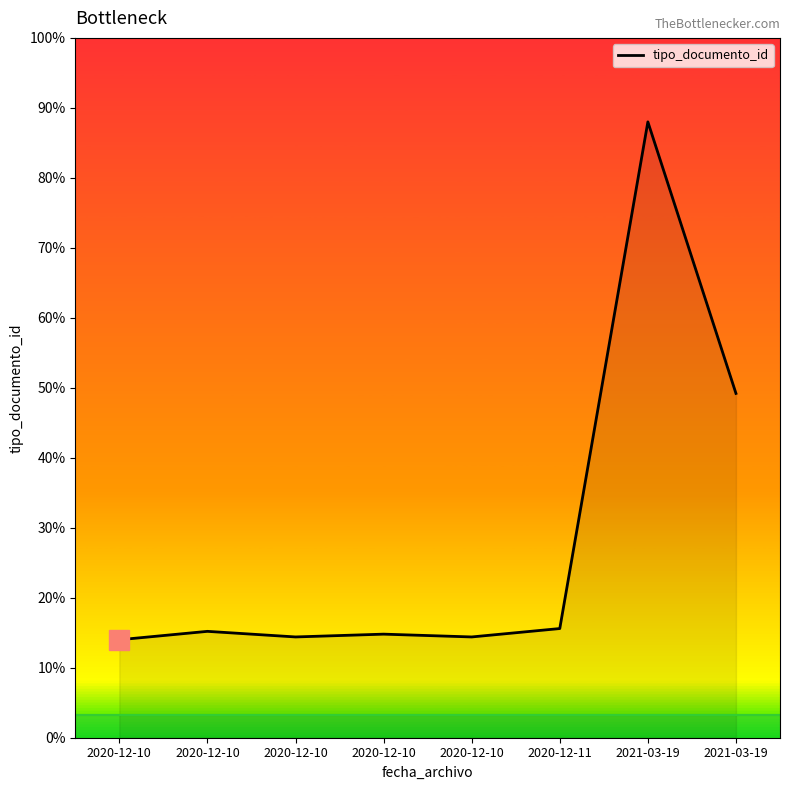

Does the chart display data point markers on the line(s)?

No